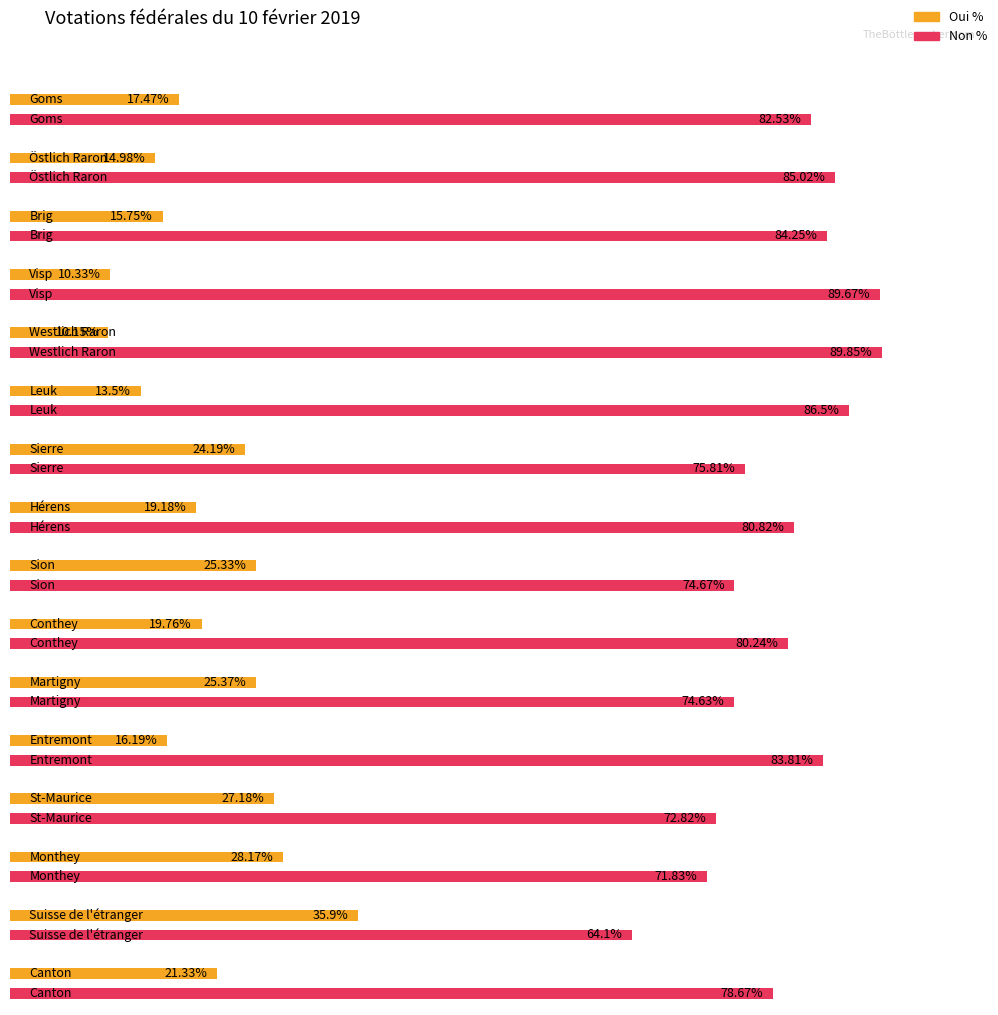

At which category is the sum across all series the highest?

Goms